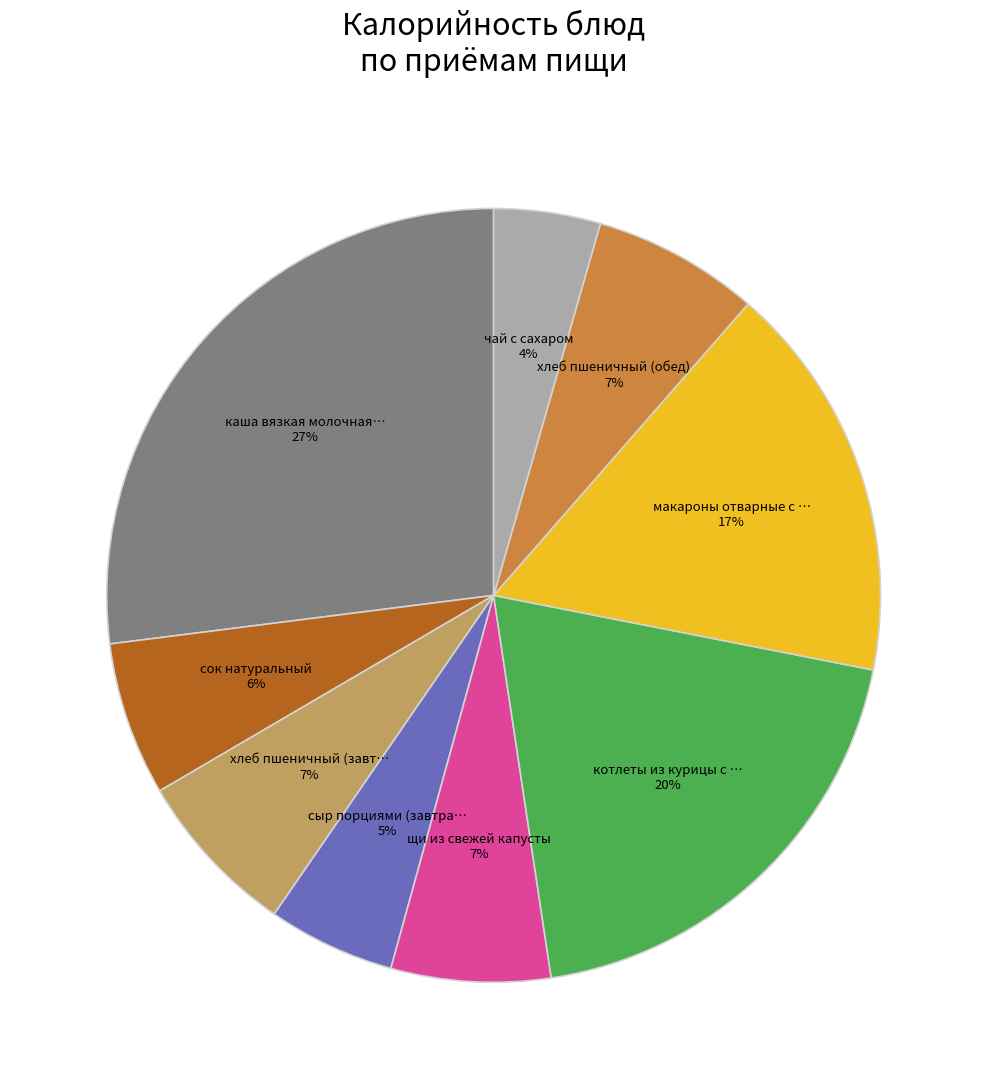

Is there any slice that represents more than half of the pie?

No